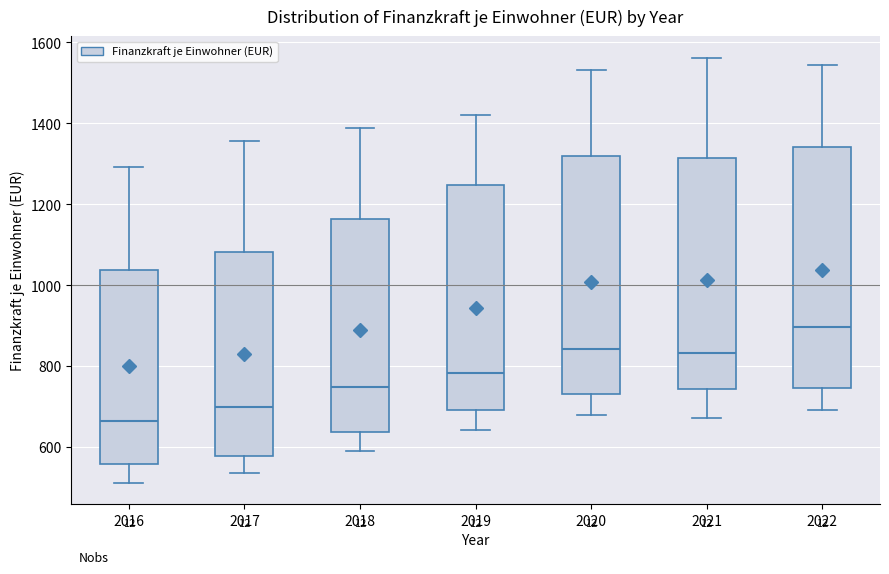

Reading left to right, read every box against the y-axis: the position of its median line, the range the box covers, and the ends of its whiskers. The values are not printed on the chart, so give them approximately, as read against the axis.

2016: median 660, box 560 to 1040, whiskers 520 to 1300
2017: median 700, box 580 to 1080, whiskers 540 to 1360
2018: median 740, box 640 to 1160, whiskers 600 to 1380
2019: median 780, box 700 to 1240, whiskers 640 to 1420
2020: median 840, box 740 to 1320, whiskers 680 to 1540
2021: median 840, box 740 to 1320, whiskers 680 to 1560
2022: median 900, box 740 to 1340, whiskers 700 to 1540